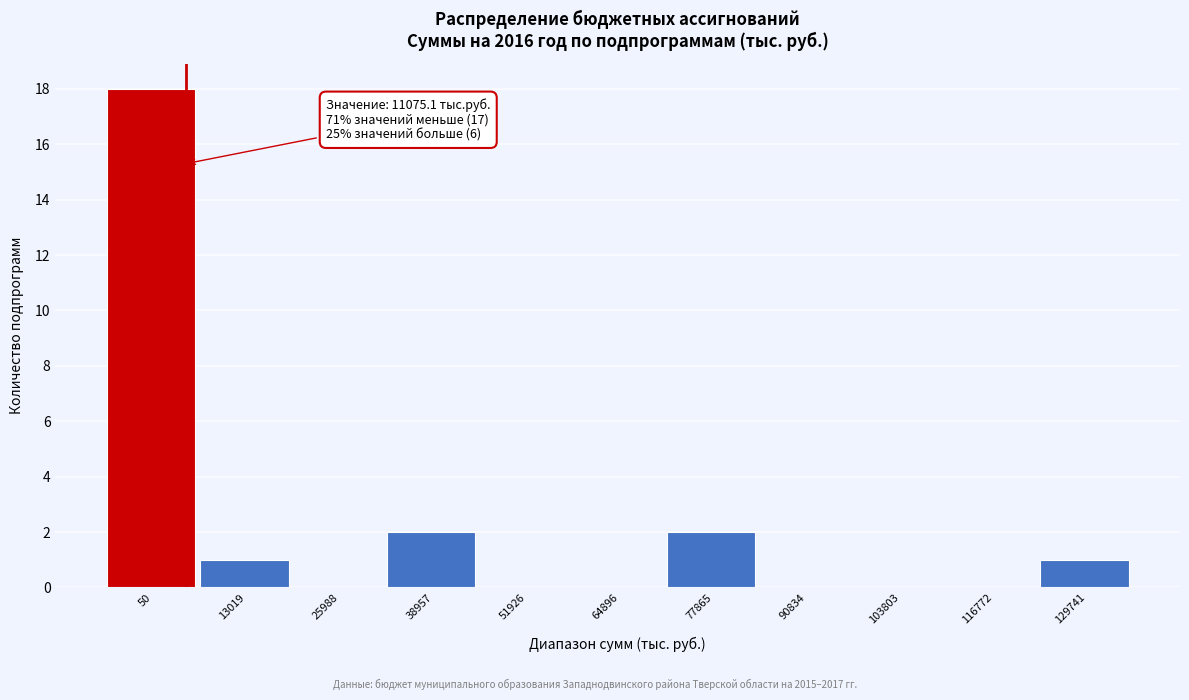

Reading right to left, transcribe all the data shown in this chart.

129741=1	116772=0	103803=0	90834=0	77865=2	64896=0	51926=0	38957=2	25988=0	13019=1	50=18